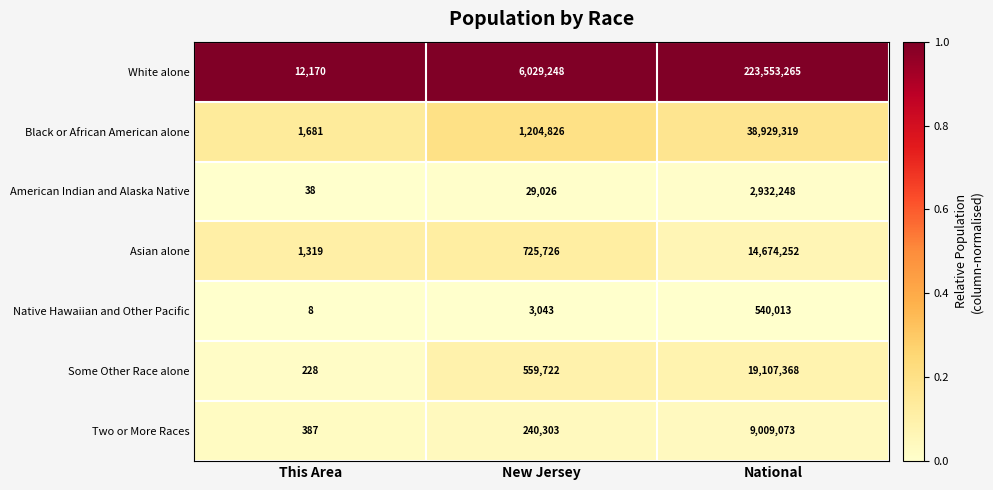

What is the greatest value displayed?

223553265